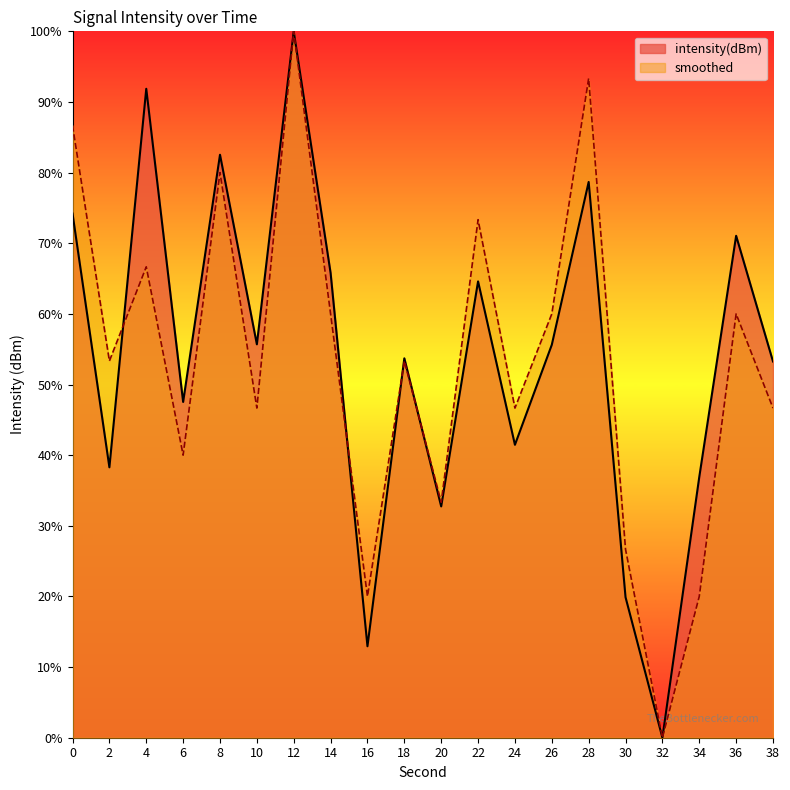

Is the value of intensity(dBm) at 36 greater than the value of smoothed at 8?

No